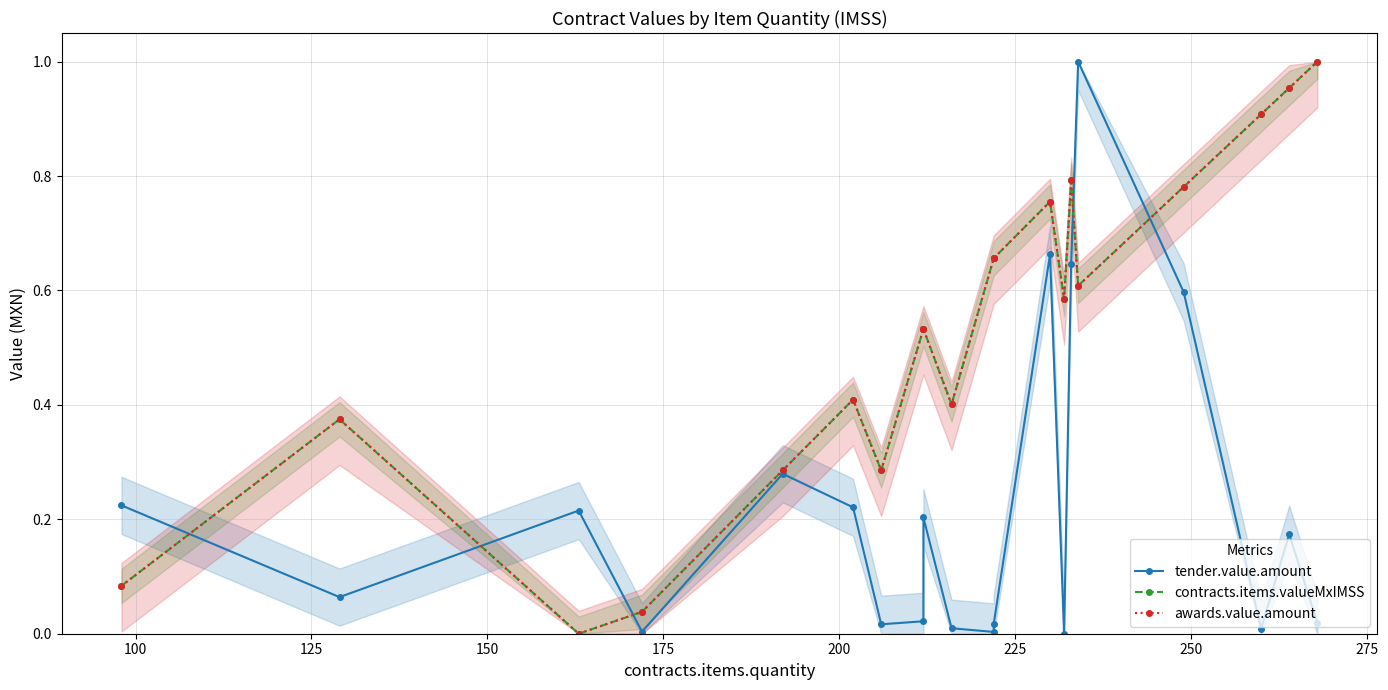

True or false: tender.value.amount and awards.value.amount intersect in this chart.

True